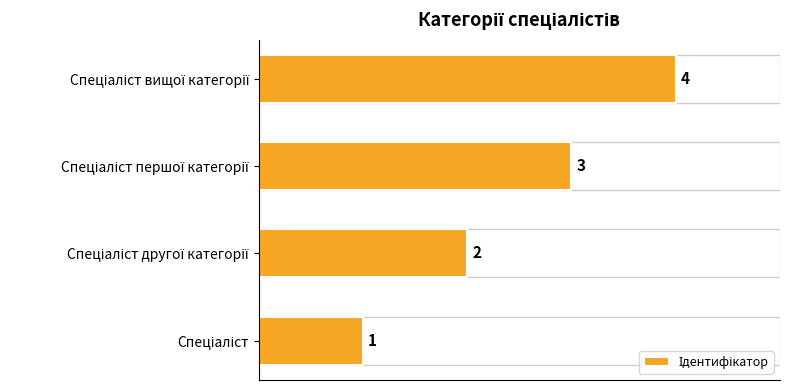

What is the difference between the maximum and minimum values?

3